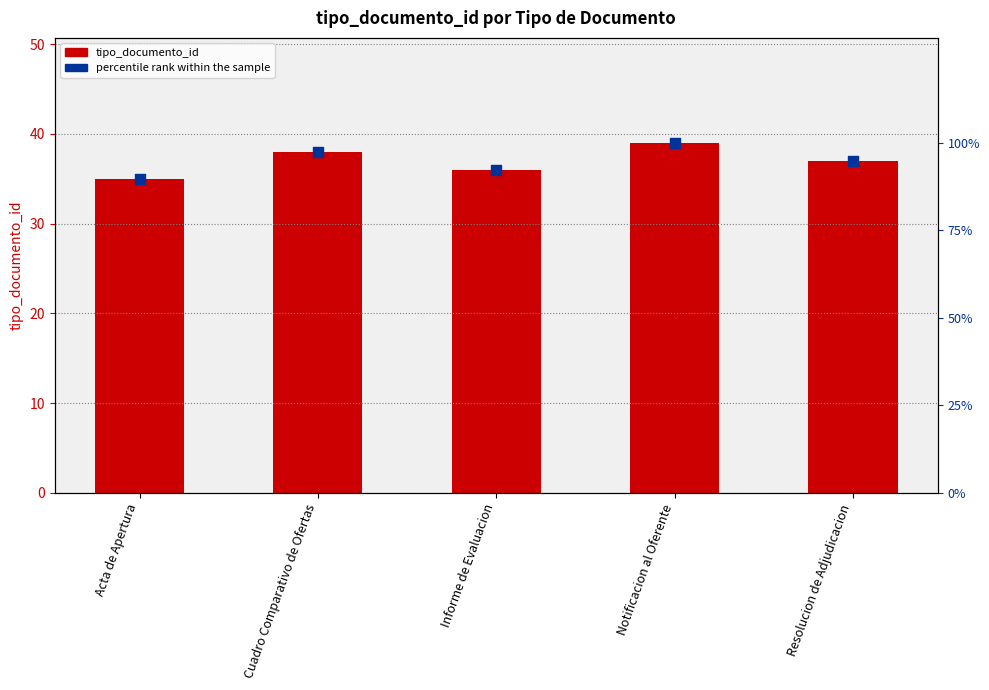

Which series contains the lowest Y value?

tipo_documento_id